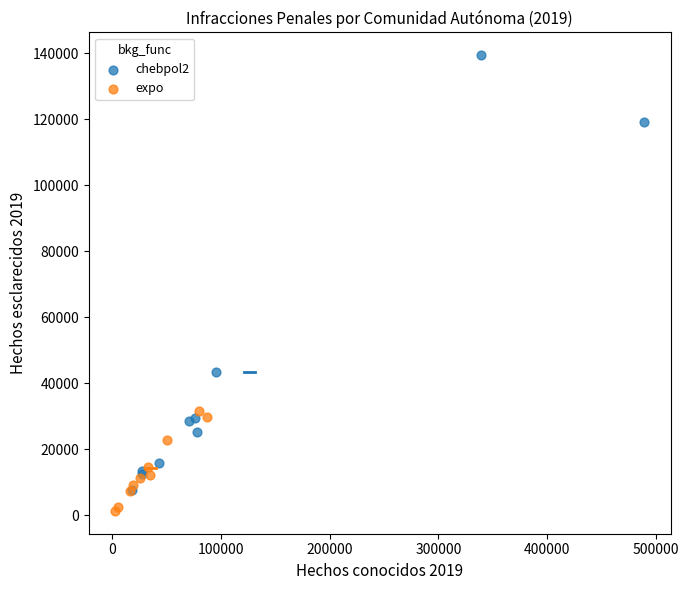

Which series reaches the minimum Y coordinate?

expo